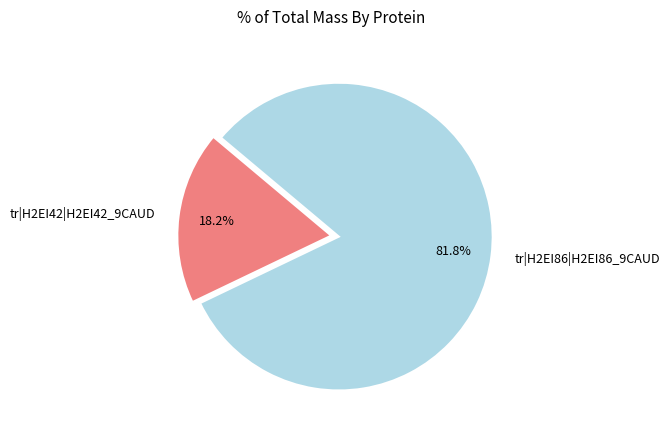

What percentage is the tr|H2EI86|H2EI86_9CAUD slice, to the nearest percent?

82%